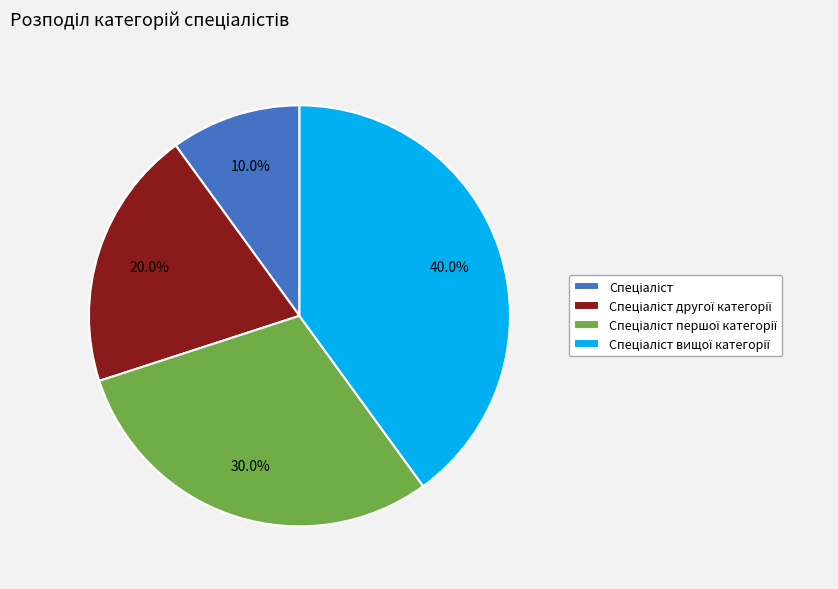

Is there a majority slice in this chart?

No